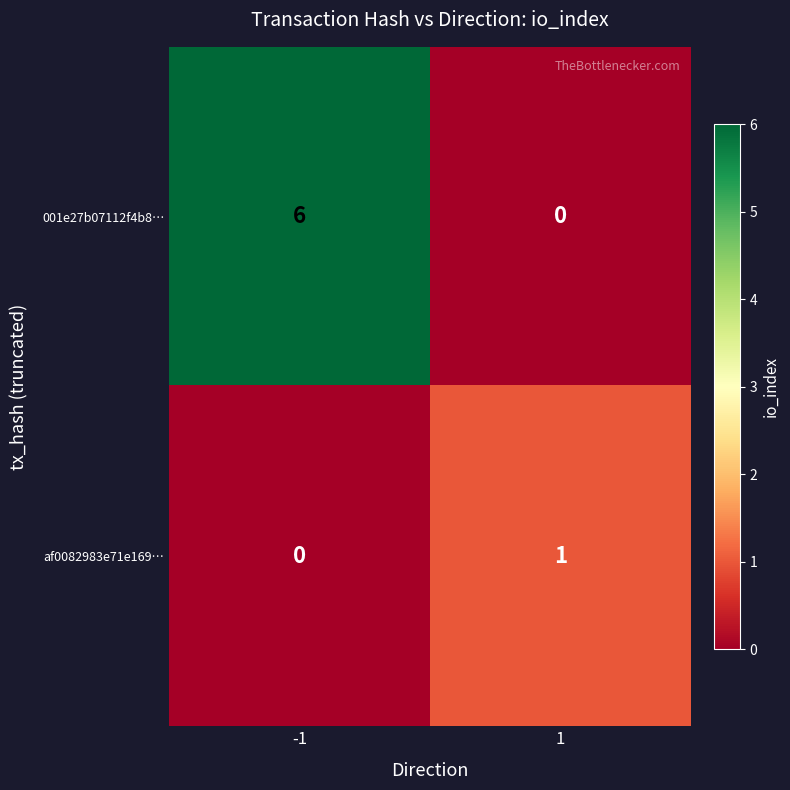

How many categories are shown in the chart?

2